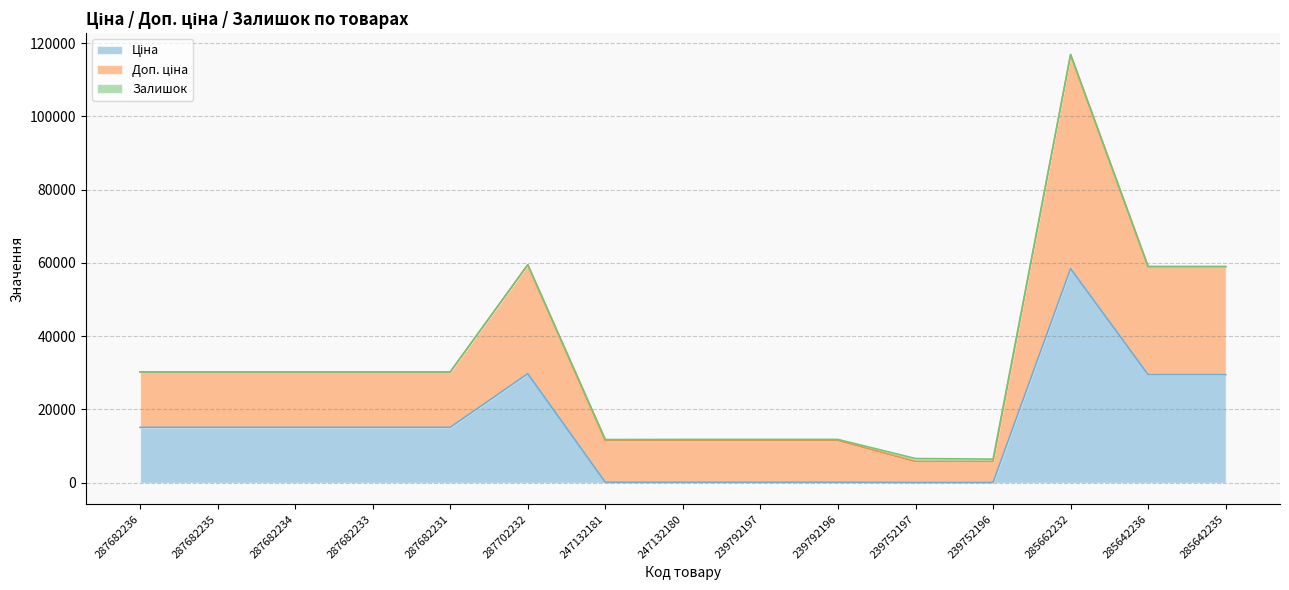

In Доп. ціна, how many points are higher than both neighbors (excluding endpoints)?

4